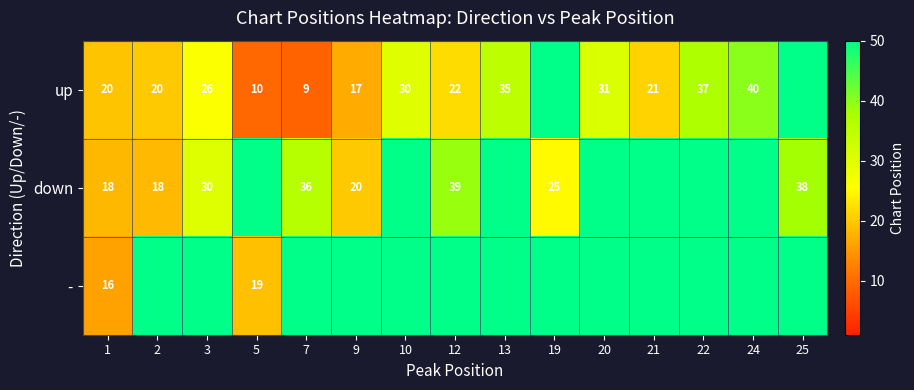

What is the difference between the up values at 9 and 20?

14